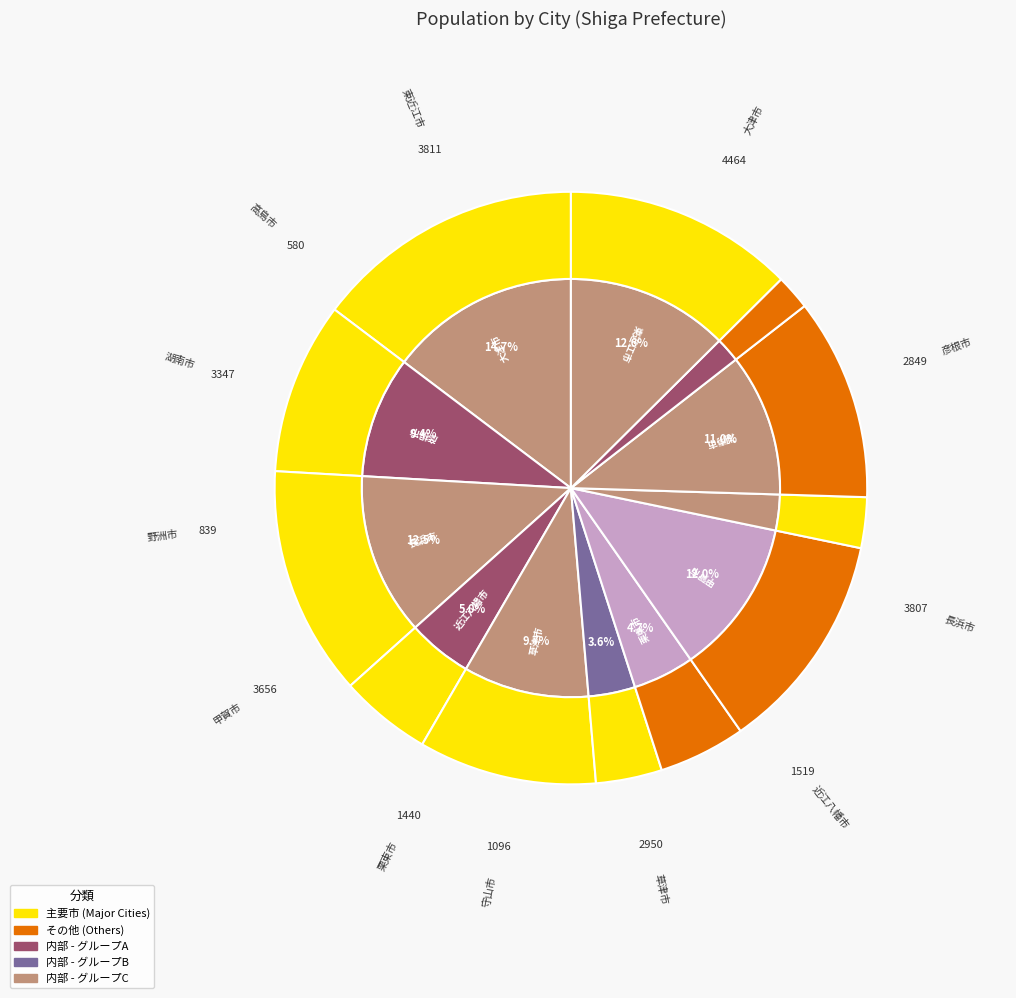

How many slices are in this pie chart?

12